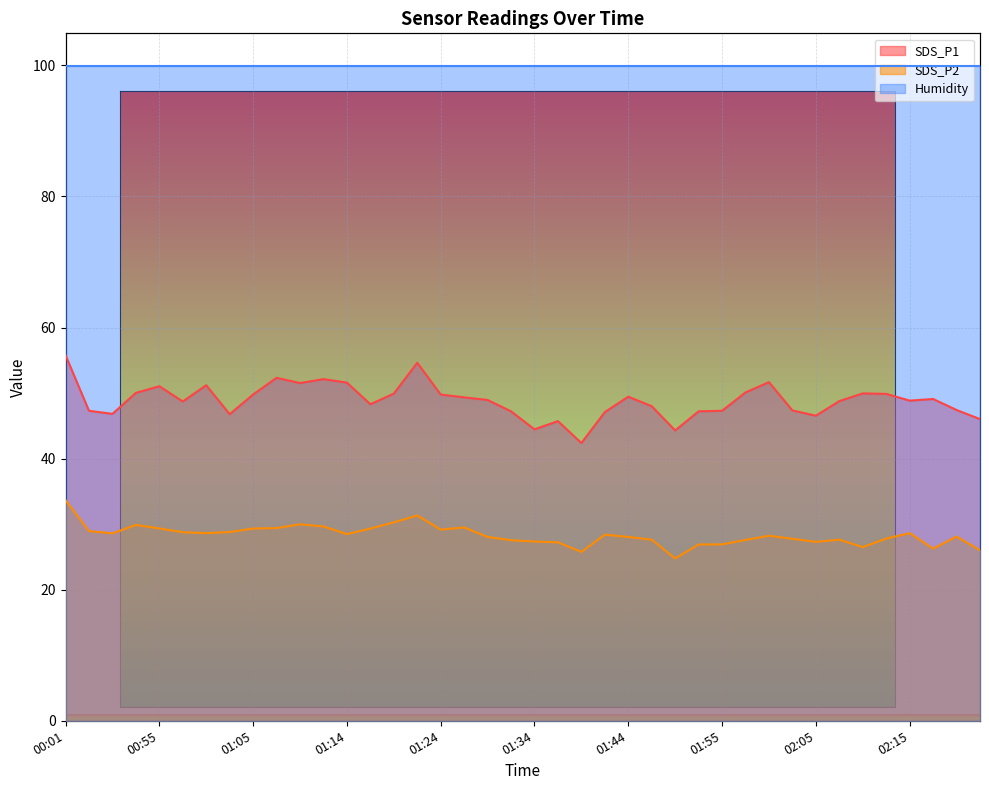

List the labels in order of SDS_P1 value, largest first.

00:01, 01:22, 01:07, 01:12, 02:00, 01:14, 01:09, 01:00, 00:55, 01:58, 00:52, 02:10, 01:19, 02:13, 01:05, 01:24, 01:44, 01:26, 02:18, 01:29, 02:15, 02:08, 00:57, 01:17, 01:47, 02:21, 02:03, 00:48, 01:55, 01:31, 01:52, 01:41, 00:50, 01:02, 02:05, 02:23, 01:36, 01:34, 01:49, 01:39